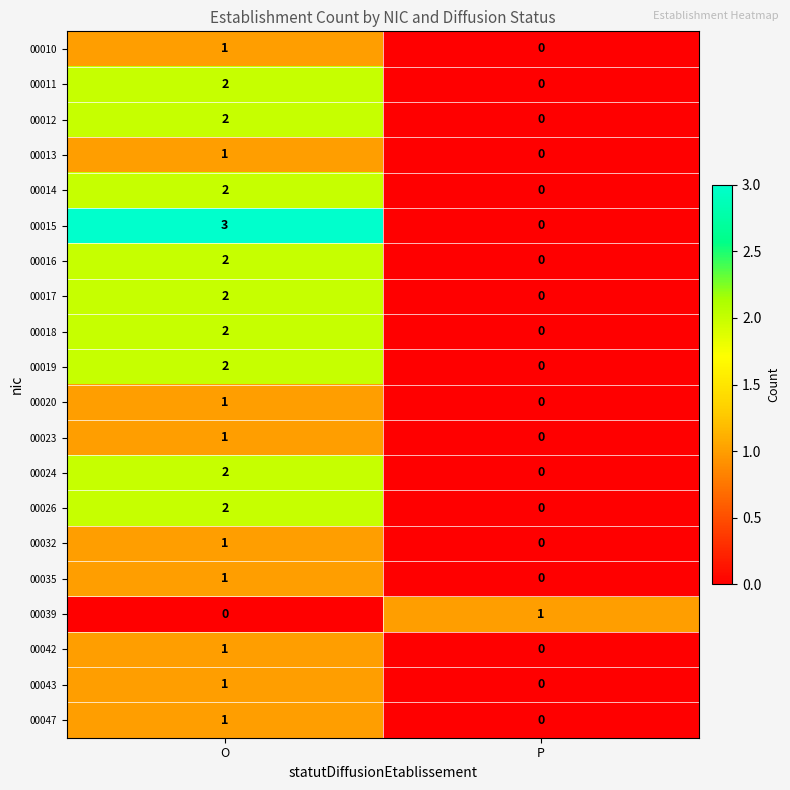

Which category has the lowest value in the 00011 series?

P